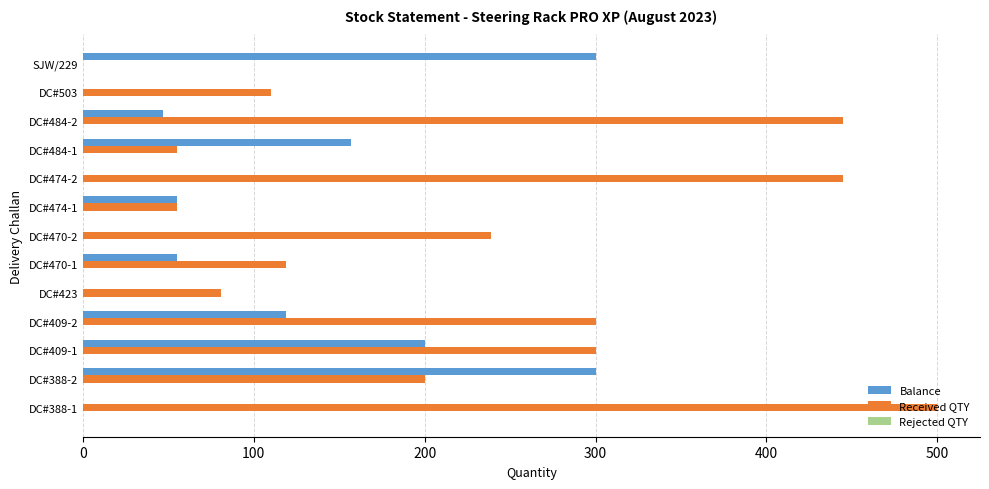

What is the highest value of the Received QTY series?

500